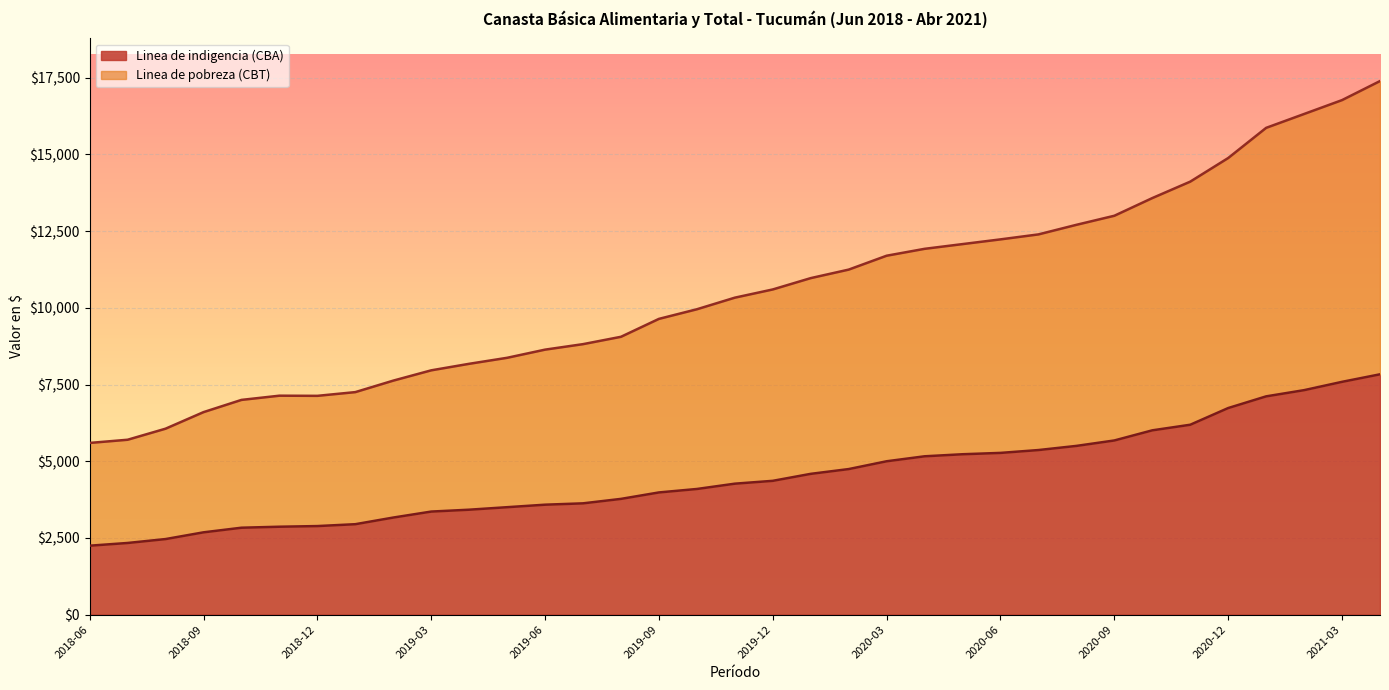

What are all the series names shown in the legend?

Linea de indigencia (CBA), Linea de pobreza (CBT)